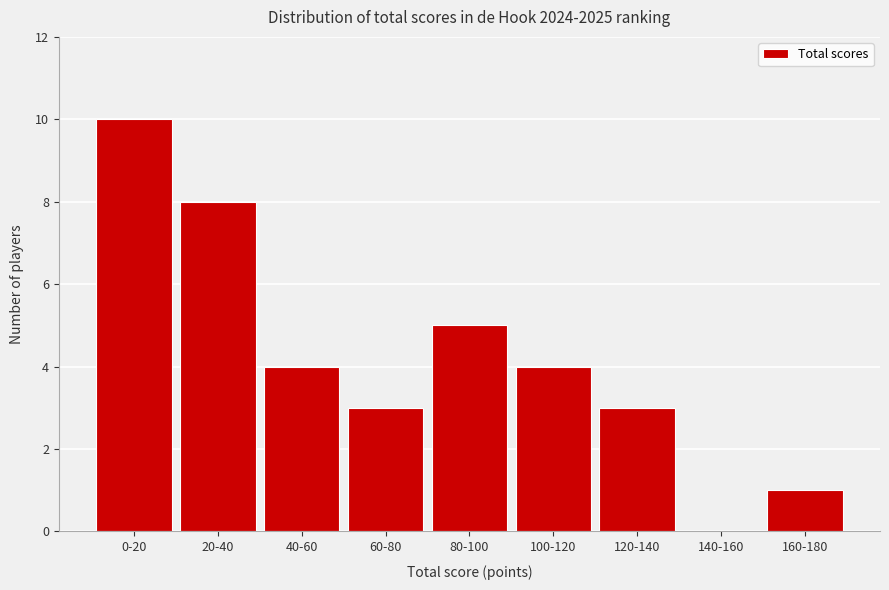

Reading right to left, extract all data points from this chart.

160-180=1	140-160=0	120-140=3	100-120=4	80-100=5	60-80=3	40-60=4	20-40=8	0-20=10